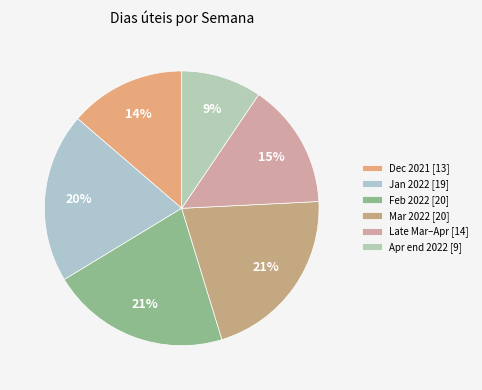

Is there any slice that represents more than half of the pie?

No